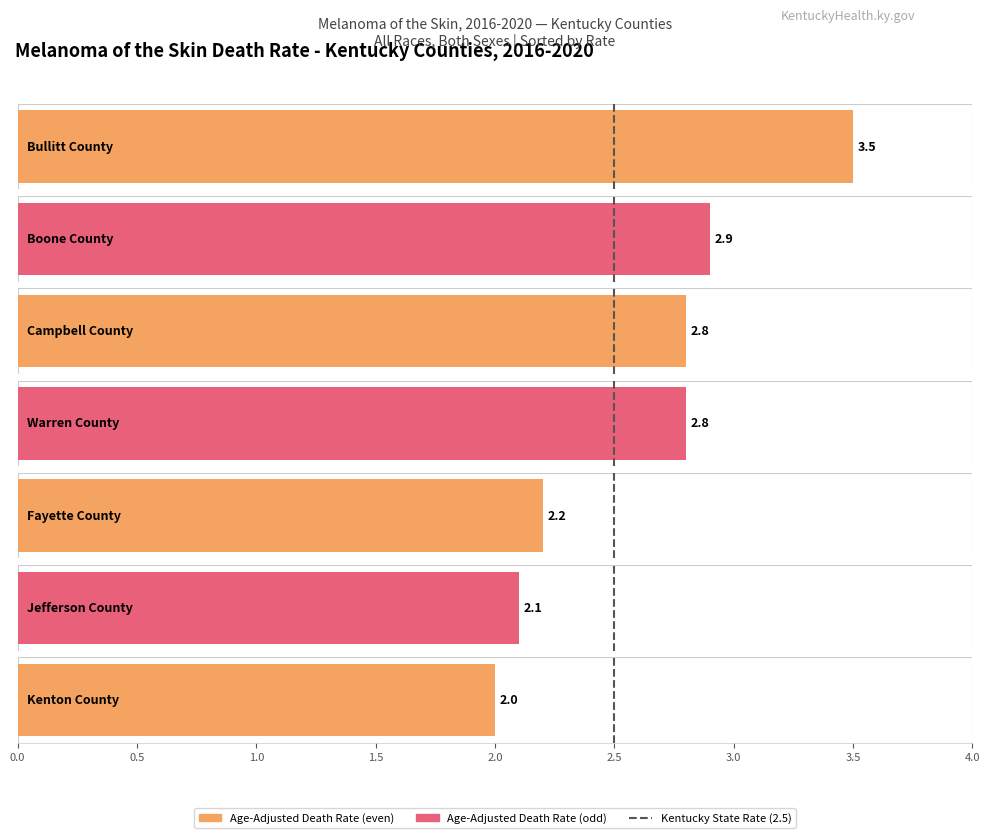

Reading left to right, what are all the values shown in this chart?

Age-Adjusted Death Rate: 3.5	2.9	2.8	2.8	2.2	2.1	2.0
State Rate: 2.5	2.5	2.5	2.5	2.5	2.5	2.5